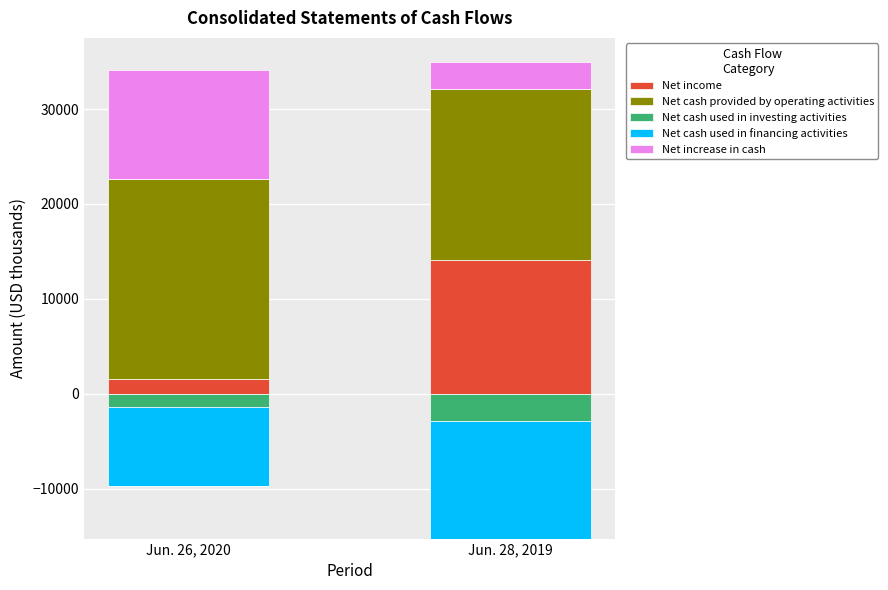

Which category has the highest value in the Net income series?

Jun. 28, 2019